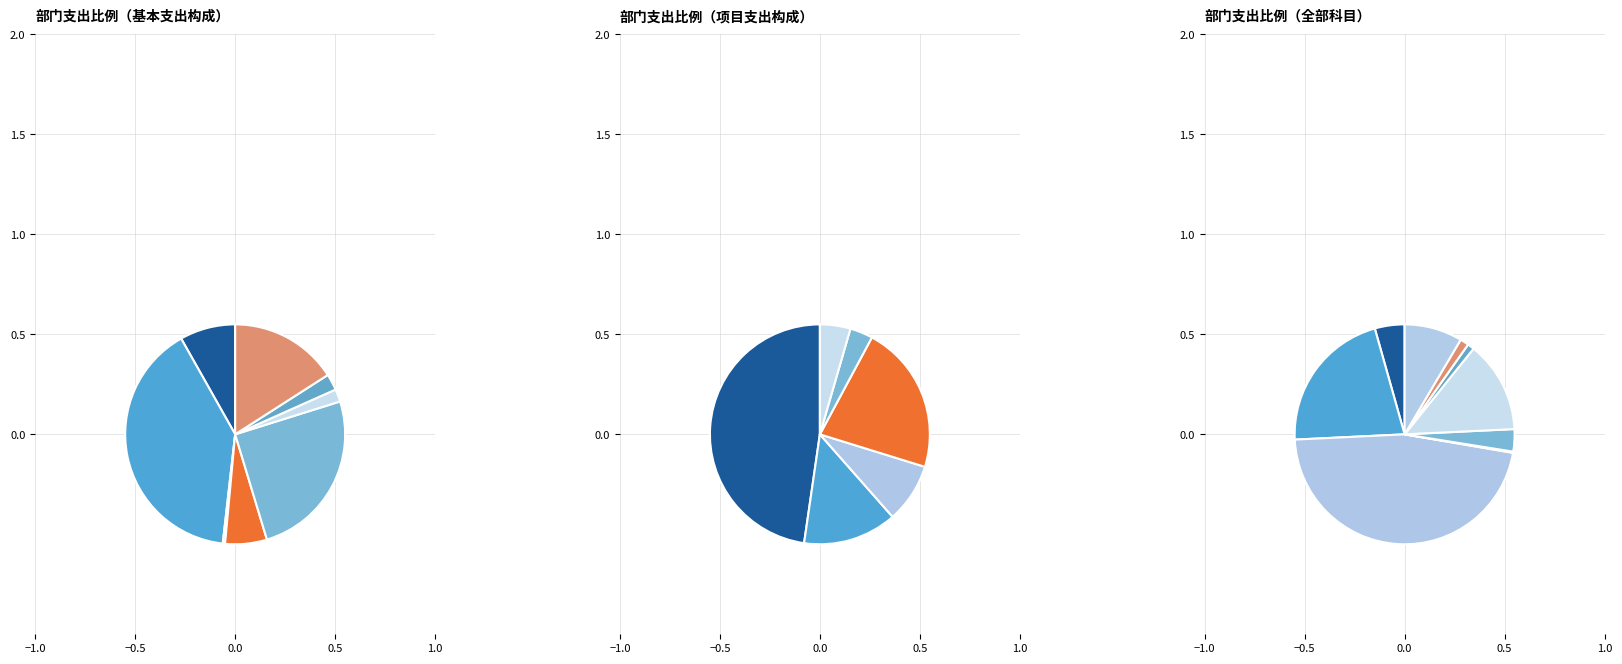

What is the smallest slice in the pie chart?

其他社会保障和就业支出